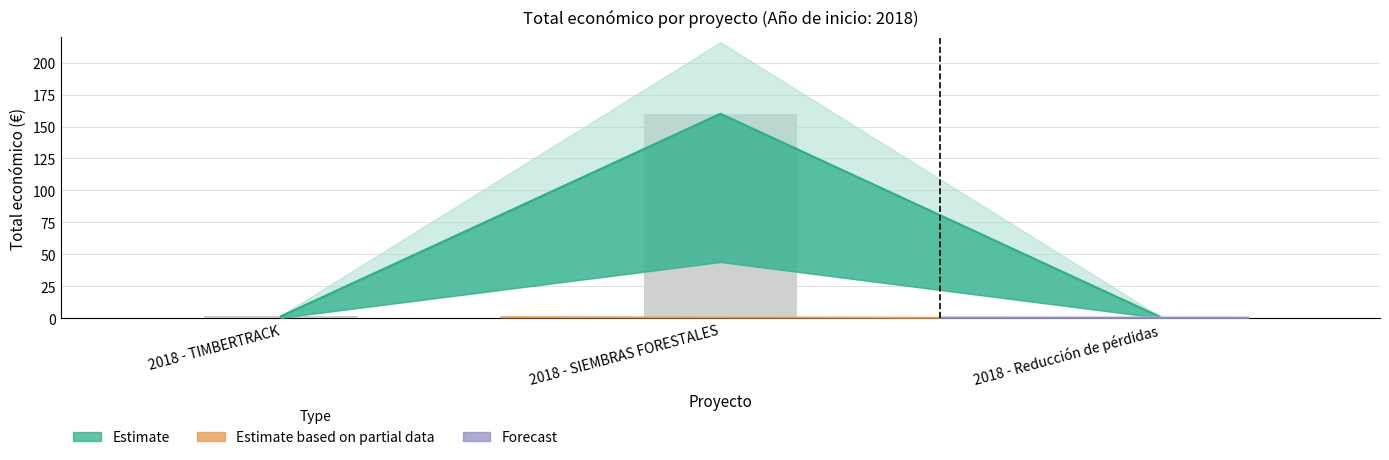

Reading left to right, what are all the values shown in this chart?

2018 - TIMBERTRACK=1.5	2018 - SIEMBRAS FORESTALES=160.0	2018 - Reducción de pérdidas=1.0